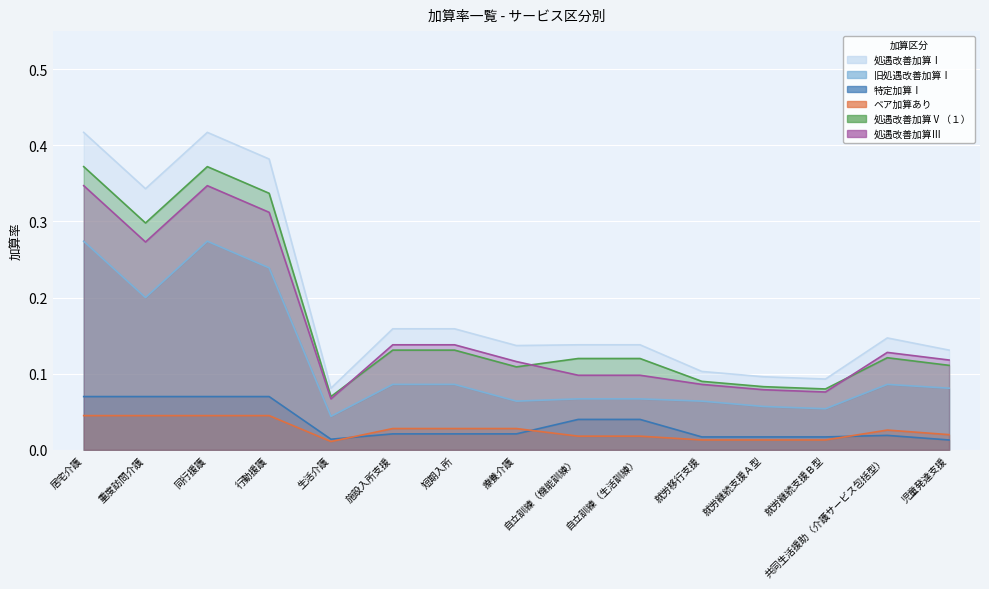

At which category is the sum across all series the highest?

居宅介護